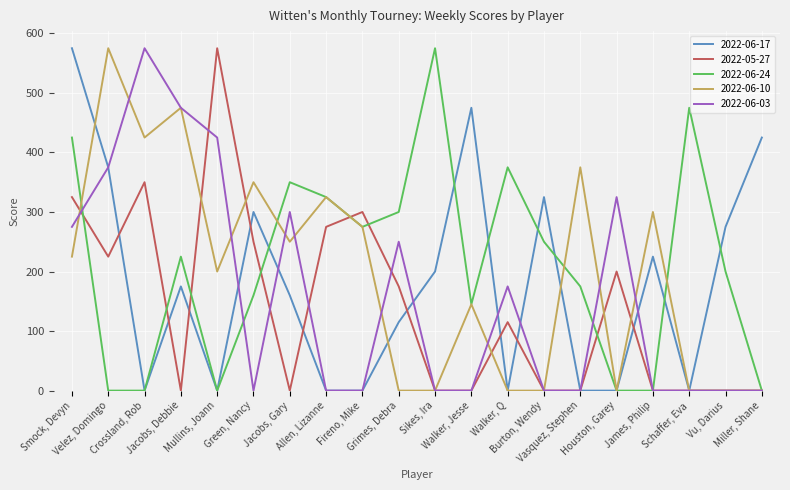

What is the maximum value shown in the chart?

575